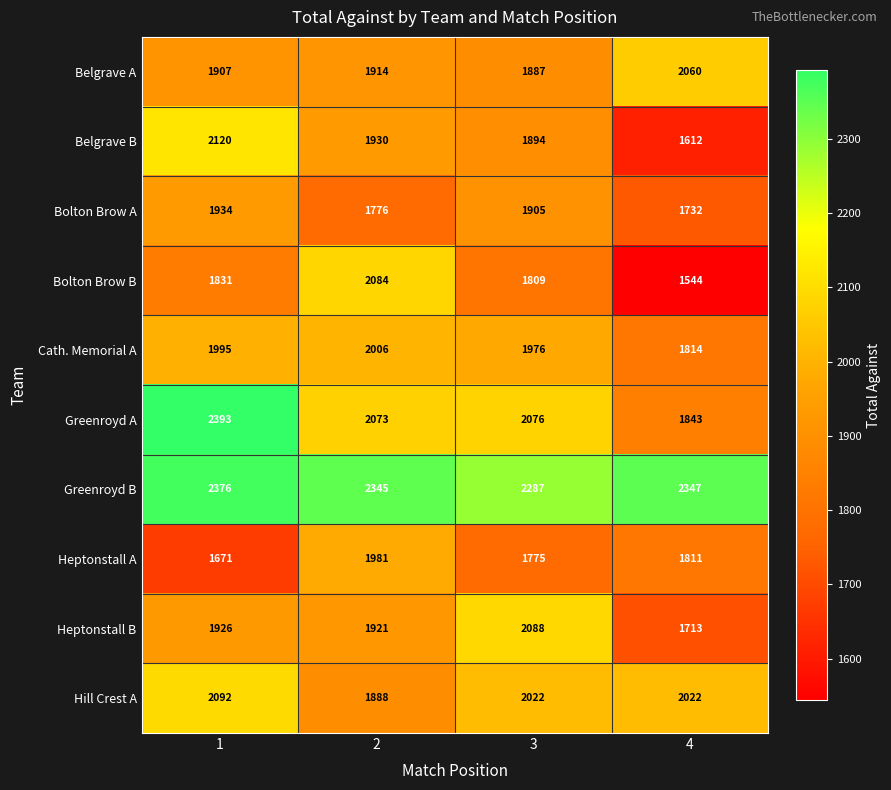

What is the average value of the Greenroyd B series?

2339